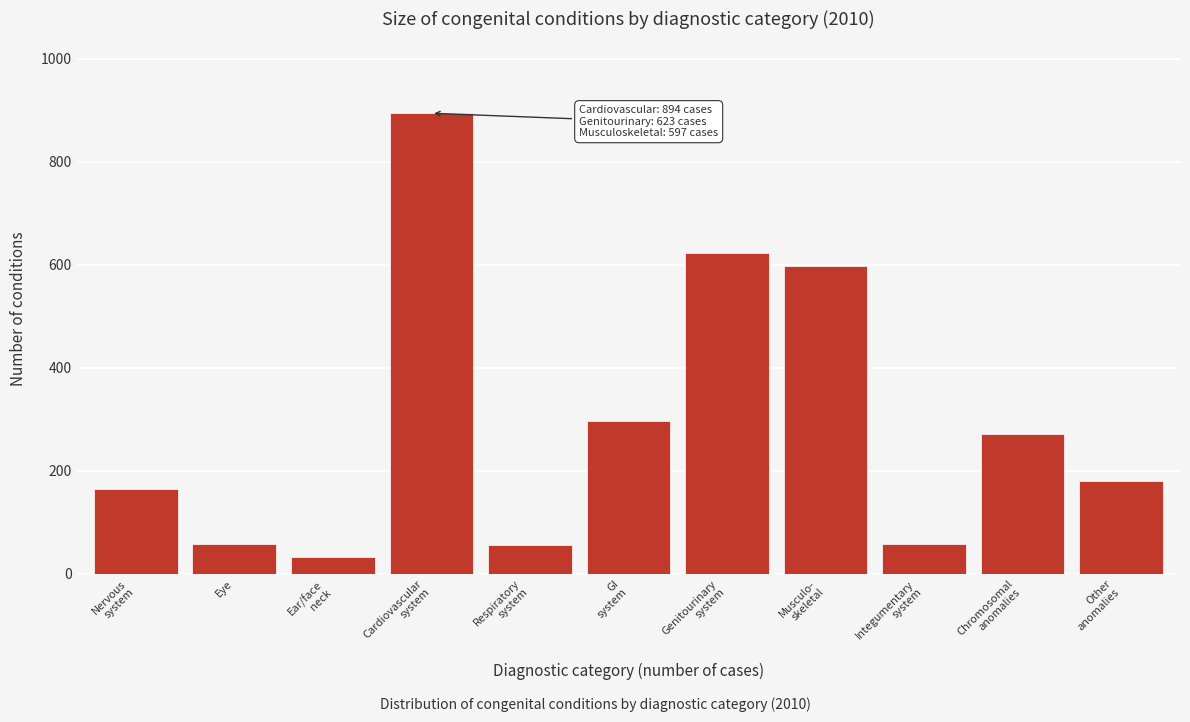

What is the greatest value displayed?

894